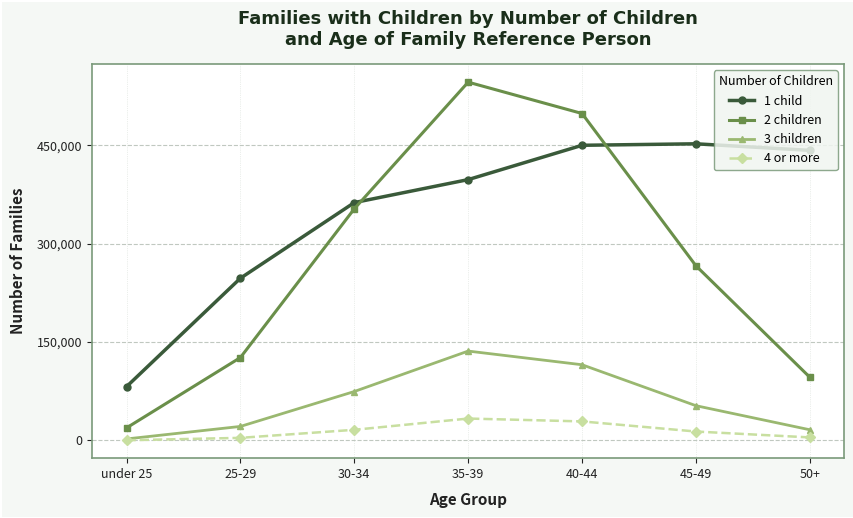

True or false: 4 or more has more than 2 points higher than both neighbors.

False